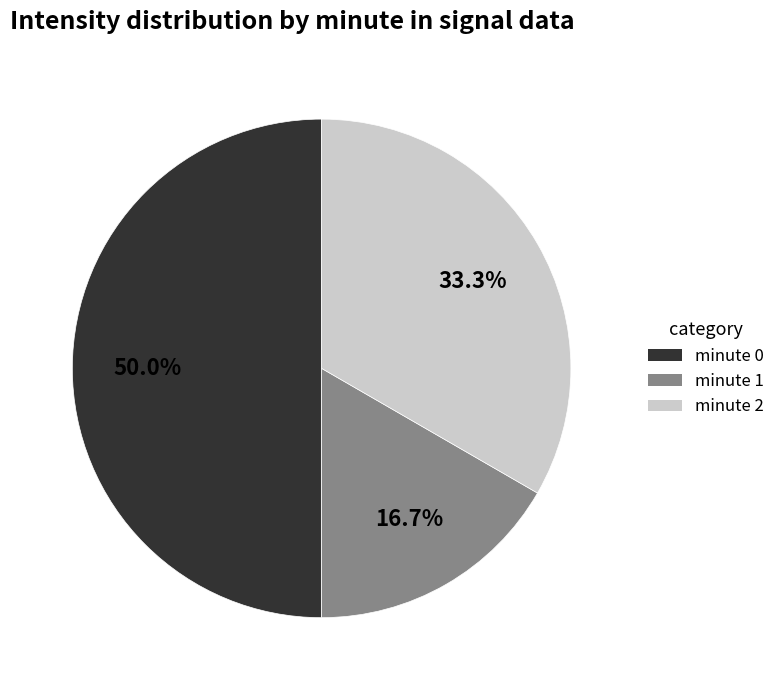

How many slices are in this pie chart?

3